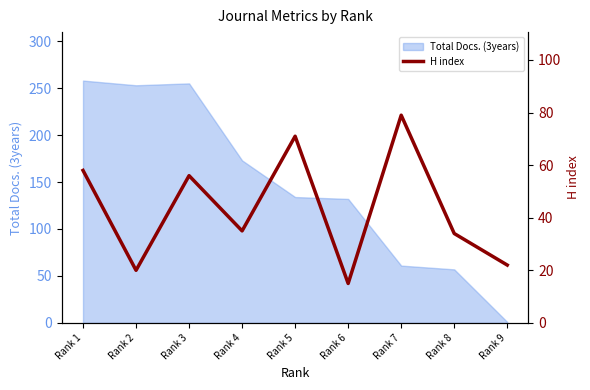

What is the minimum value shown in the chart?

15